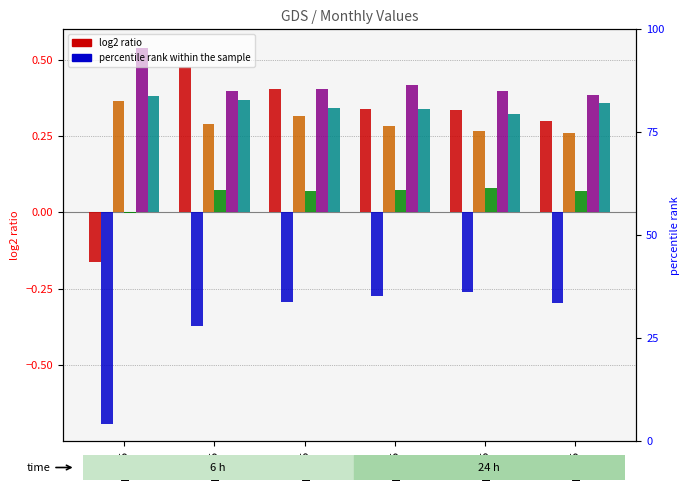

Between pct45 and pct55, which series saw the biggest shift?

Jan